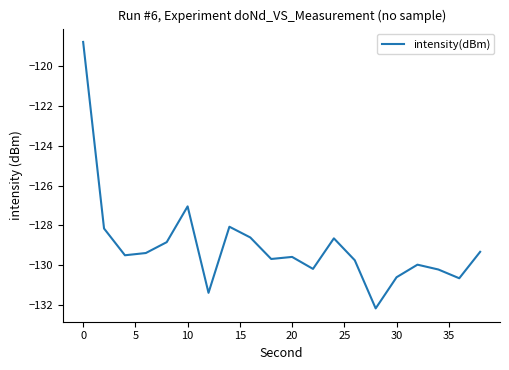

What is the minimum value shown in the chart?

-132.2